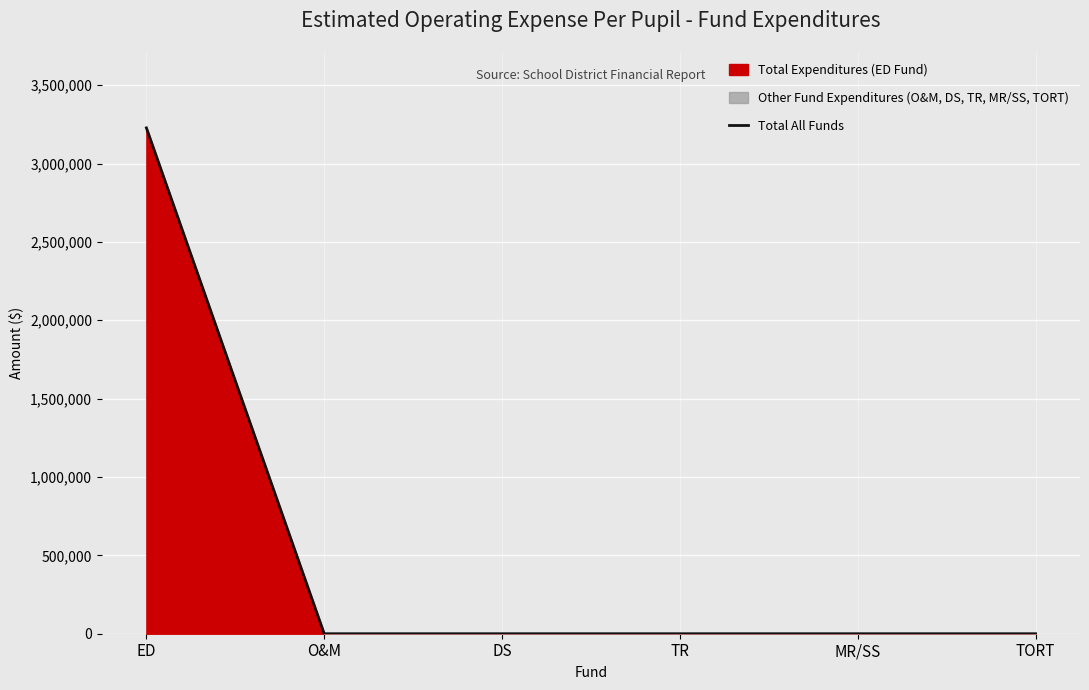

What is the average value?

537921